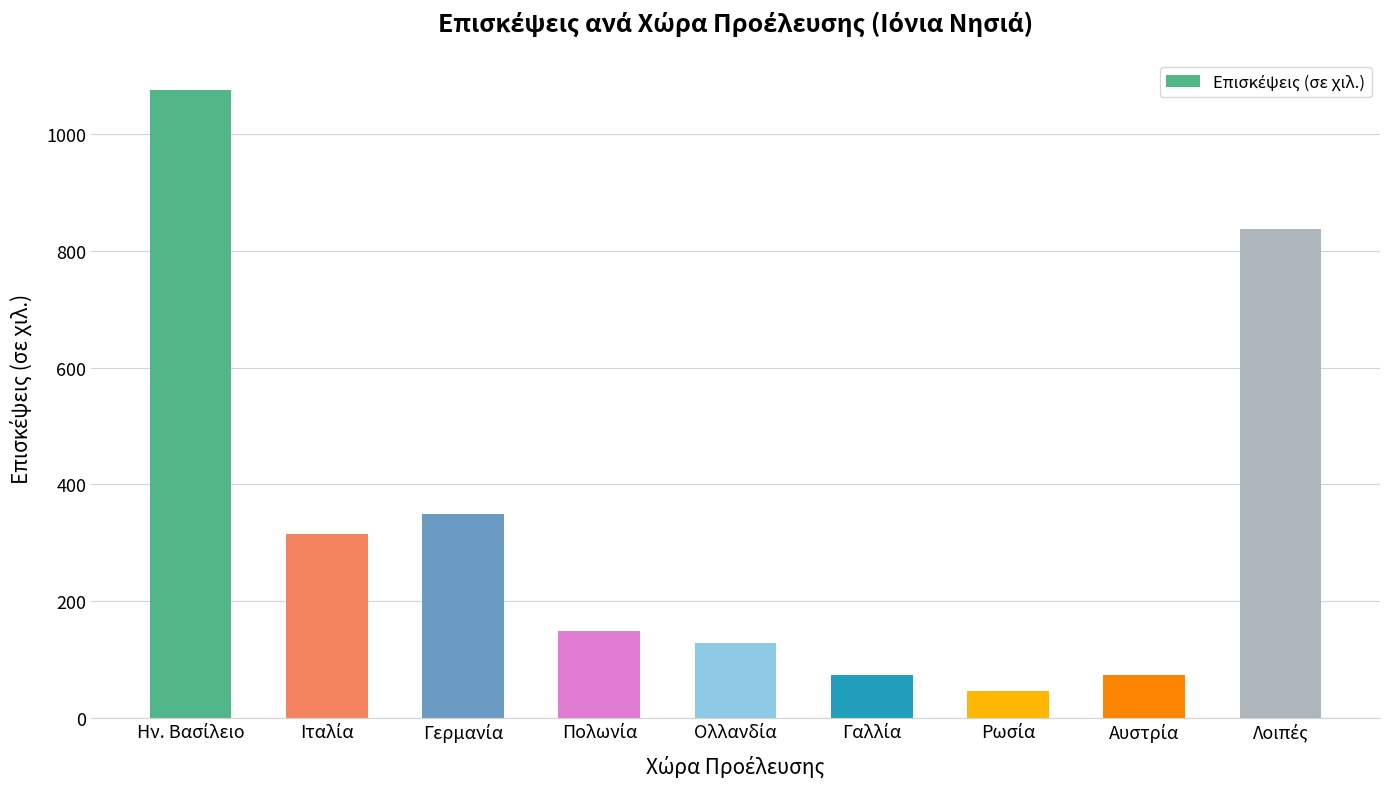

What is the difference between the second highest and minimum values?

791.3